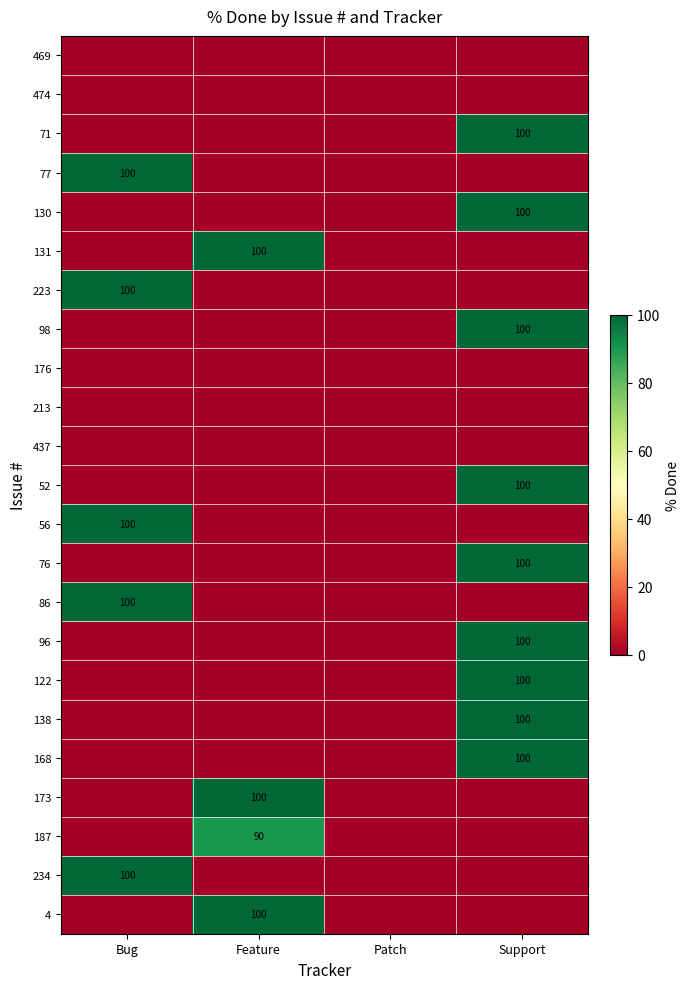

The 56 series shows 100 at Bug. True or false?

True